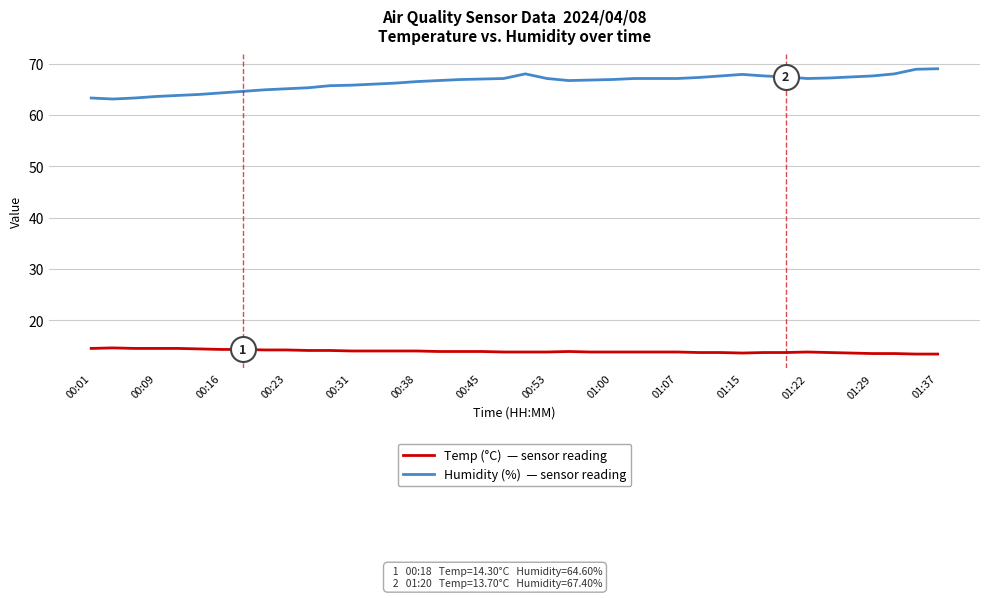

What is the greatest value displayed?

69.0